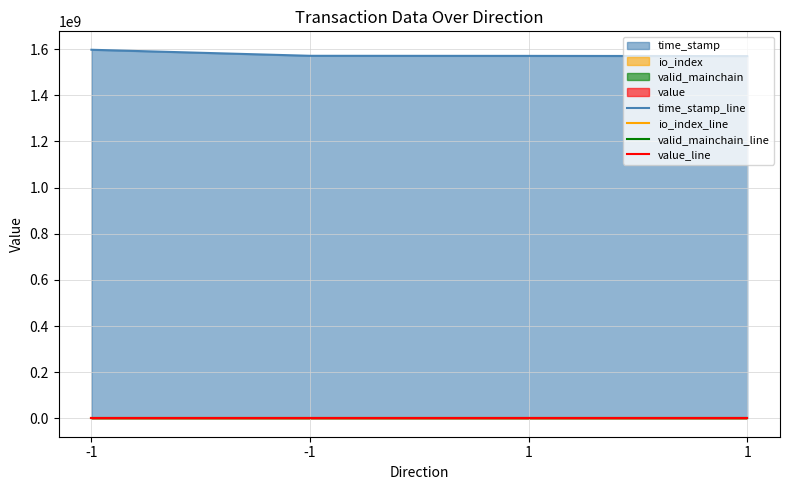

How many lines are shown in the chart?

4